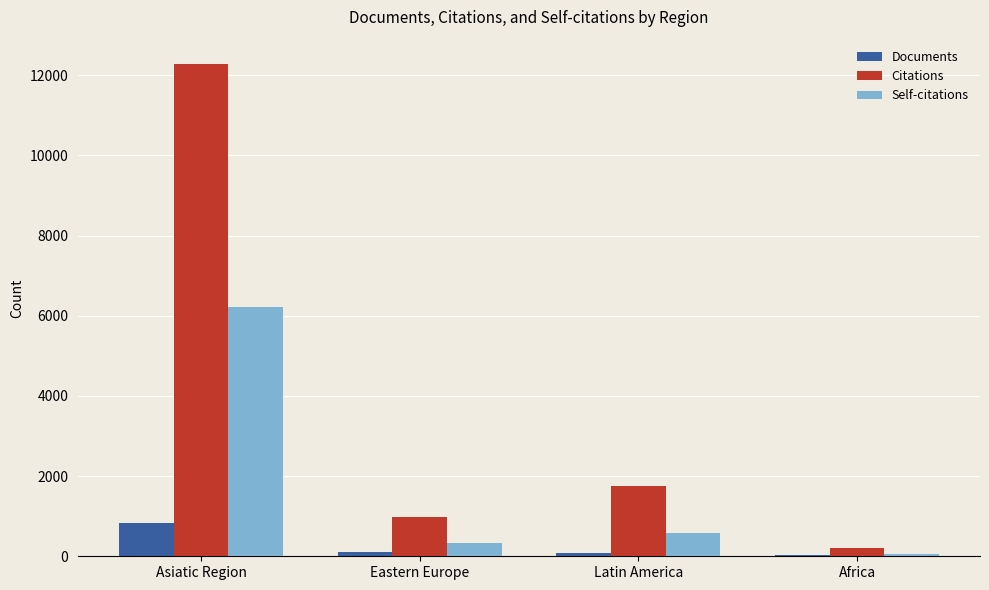

What is the spread (max minus min) of values at Latin America?

1669